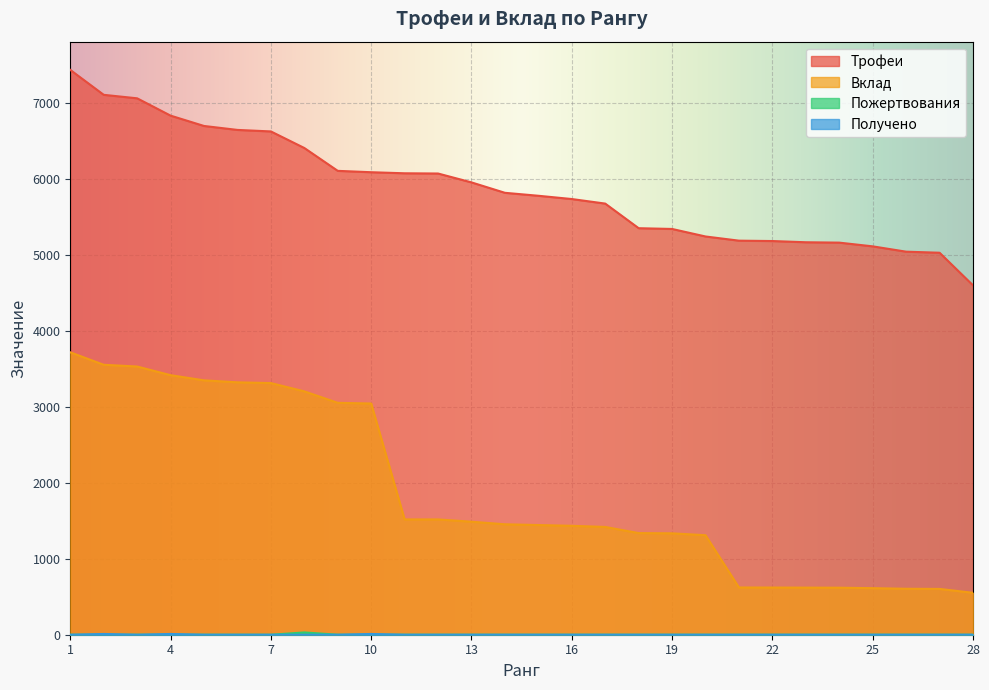

Reading right to left, what are all the values shown in this chart?

Трофеи: 28=4600	27=5029	26=5043	25=5113	24=5162	23=5167	22=5183	21=5188	20=5243	19=5342	18=5352	17=5676	16=5736	15=5779	14=5818	13=5955	12=6072	11=6075	10=6089	9=6107	8=6408	7=6626	6=6646	5=6698	4=6834	3=7062	2=7108	1=7436
Вклад: 28=552	27=603	26=605	25=613	24=619	23=620	22=621	21=622	20=1310	19=1335	18=1338	17=1419	16=1434	15=1444	14=1454	13=1488	12=1518	11=1518	10=3044	9=3053	8=3204	7=3313	6=3323	5=3349	4=3417	3=3531	2=3554	1=3718
Пожертвования: 28=0	27=0	26=0	25=0	24=0	23=0	22=0	21=0	20=0	19=0	18=0	17=0	16=0	15=0	14=0	13=0	12=0	11=0	10=0	9=0	8=30	7=0	6=0	5=0	4=0	3=0	2=0	1=0
Получено: 28=0	27=0	26=0	25=0	24=0	23=0	22=0	21=0	20=0	19=0	18=0	17=0	16=0	15=0	14=0	13=0	12=0	11=0	10=10	9=0	8=0	7=0	6=0	5=0	4=10	3=0	2=10	1=0